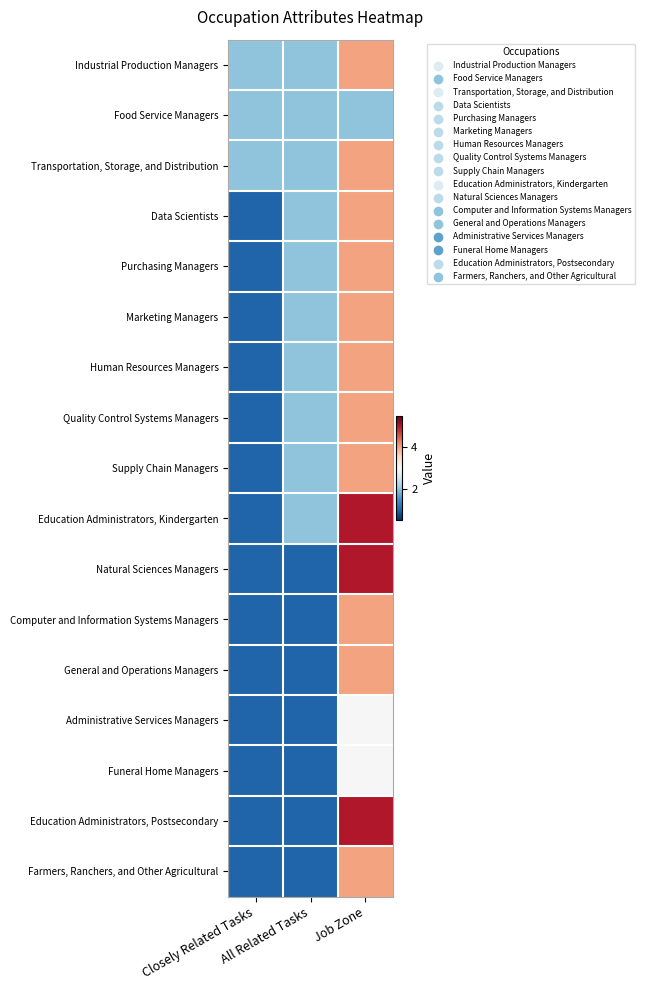

Reading right to left, transcribe all the data shown in this chart.

Industrial Production Managers: Job Zone=4	All Related Tasks=2	Closely Related Tasks=2
Food Service Managers: Job Zone=2	All Related Tasks=2	Closely Related Tasks=2
Transportation, Storage, and Distribution: Job Zone=4	All Related Tasks=2	Closely Related Tasks=2
Data Scientists: Job Zone=4	All Related Tasks=2	Closely Related Tasks=1
Purchasing Managers: Job Zone=4	All Related Tasks=2	Closely Related Tasks=1
Marketing Managers: Job Zone=4	All Related Tasks=2	Closely Related Tasks=1
Human Resources Managers: Job Zone=4	All Related Tasks=2	Closely Related Tasks=1
Quality Control Systems Managers: Job Zone=4	All Related Tasks=2	Closely Related Tasks=1
Supply Chain Managers: Job Zone=4	All Related Tasks=2	Closely Related Tasks=1
Education Administrators, Kindergarten: Job Zone=5	All Related Tasks=2	Closely Related Tasks=1
Natural Sciences Managers: Job Zone=5	All Related Tasks=1	Closely Related Tasks=1
Computer and Information Systems Managers: Job Zone=4	All Related Tasks=1	Closely Related Tasks=1
General and Operations Managers: Job Zone=4	All Related Tasks=1	Closely Related Tasks=1
Administrative Services Managers: Job Zone=3	All Related Tasks=1	Closely Related Tasks=1
Funeral Home Managers: Job Zone=3	All Related Tasks=1	Closely Related Tasks=1
Education Administrators, Postsecondary: Job Zone=5	All Related Tasks=1	Closely Related Tasks=1
Farmers, Ranchers, and Other Agricultural: Job Zone=4	All Related Tasks=1	Closely Related Tasks=1